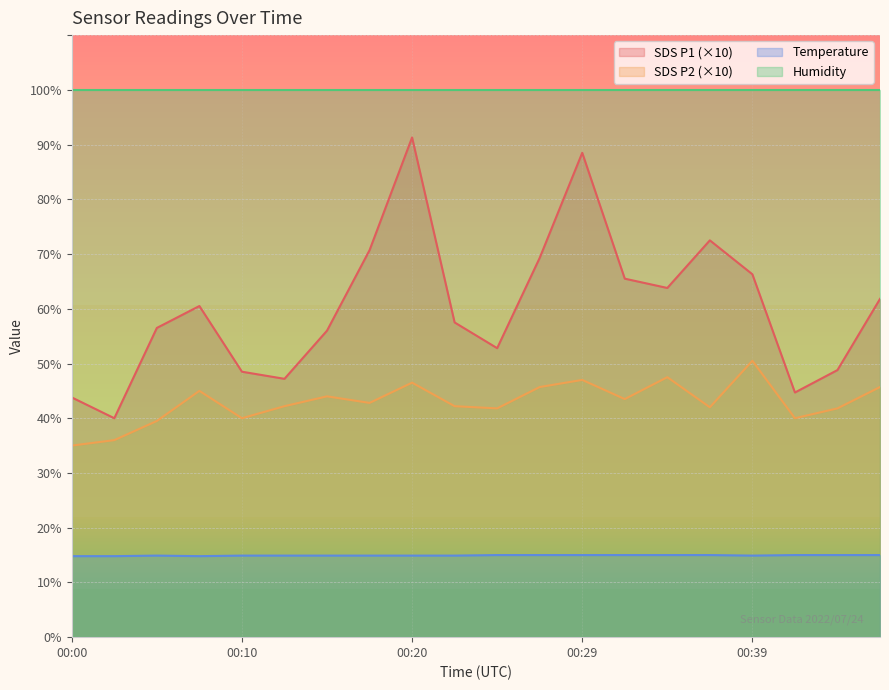

Is the value of SDS_P1 at 00:00 greater than the value of Temp at 00:27?

Yes